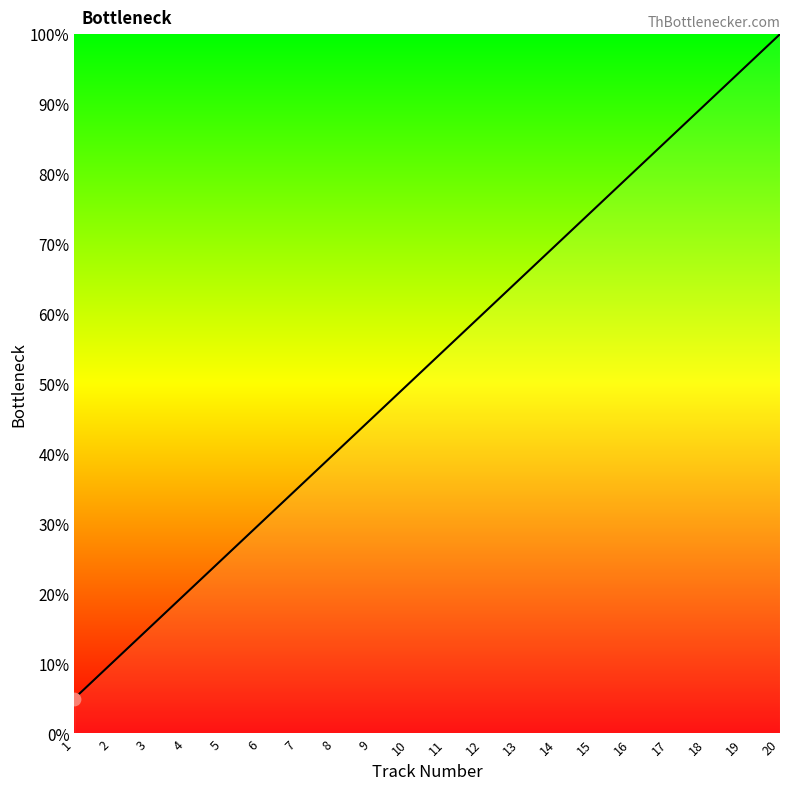

Which has a higher value, 3 or 18?

18